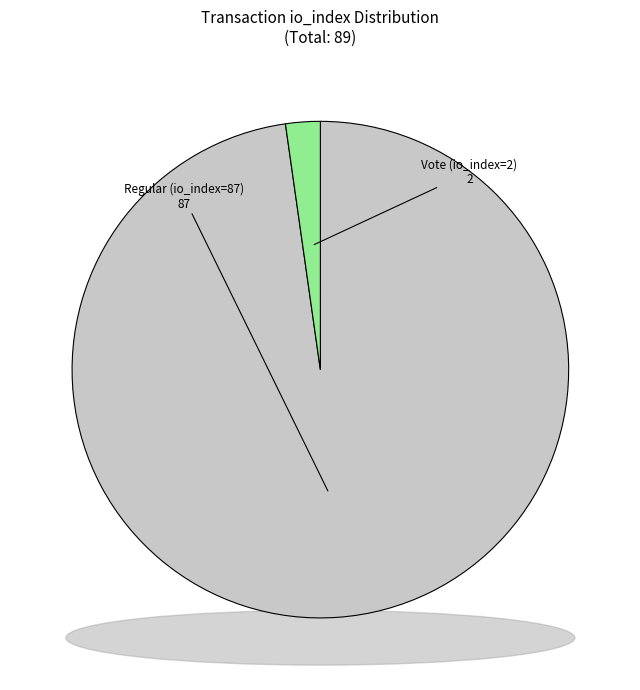

Which slice is the smallest?

Vote (io_index=2)